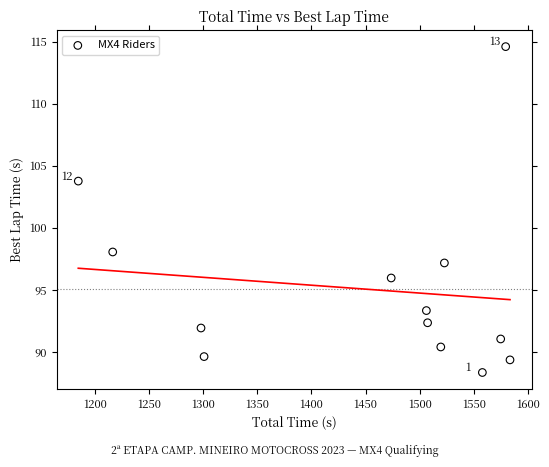

What is the range of Y values (max minus min)?

26.3